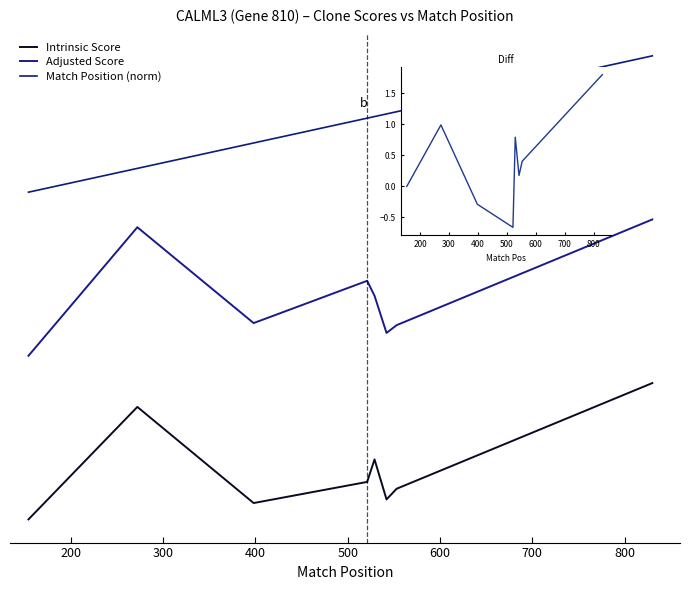

Which series has the largest total across all categories?

Match Position (norm)